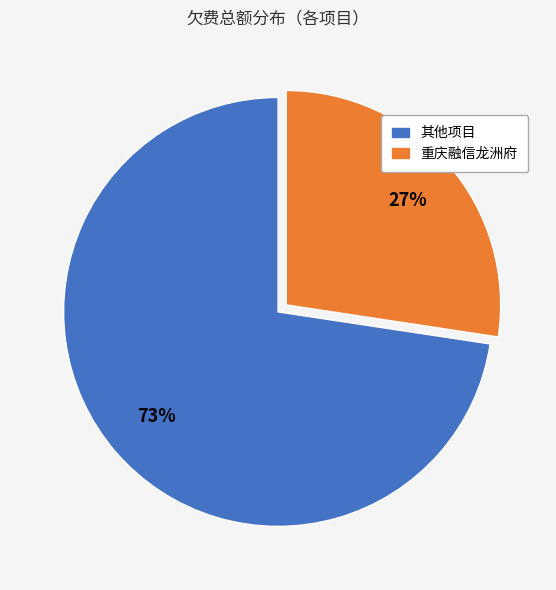

Is there a majority slice in this chart?

Yes